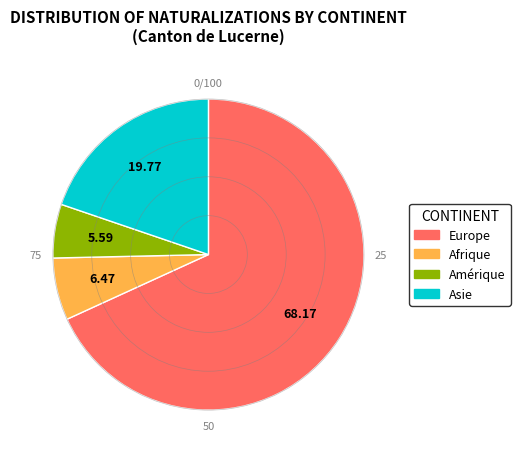

Which category has the biggest portion of the pie?

Europe